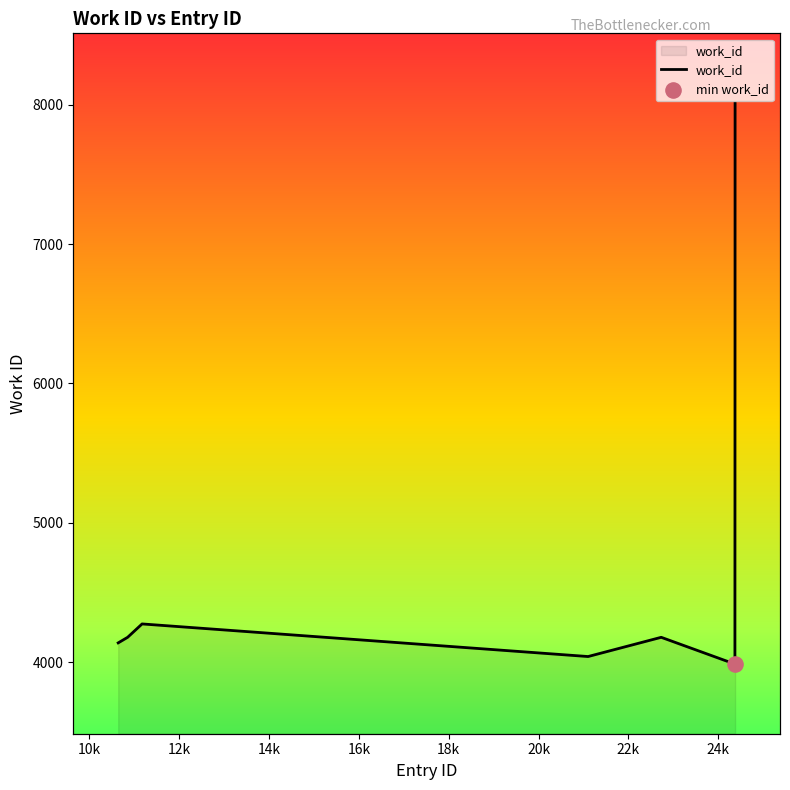

What is the ratio of the value at 18k to the value at 20k?

1.0